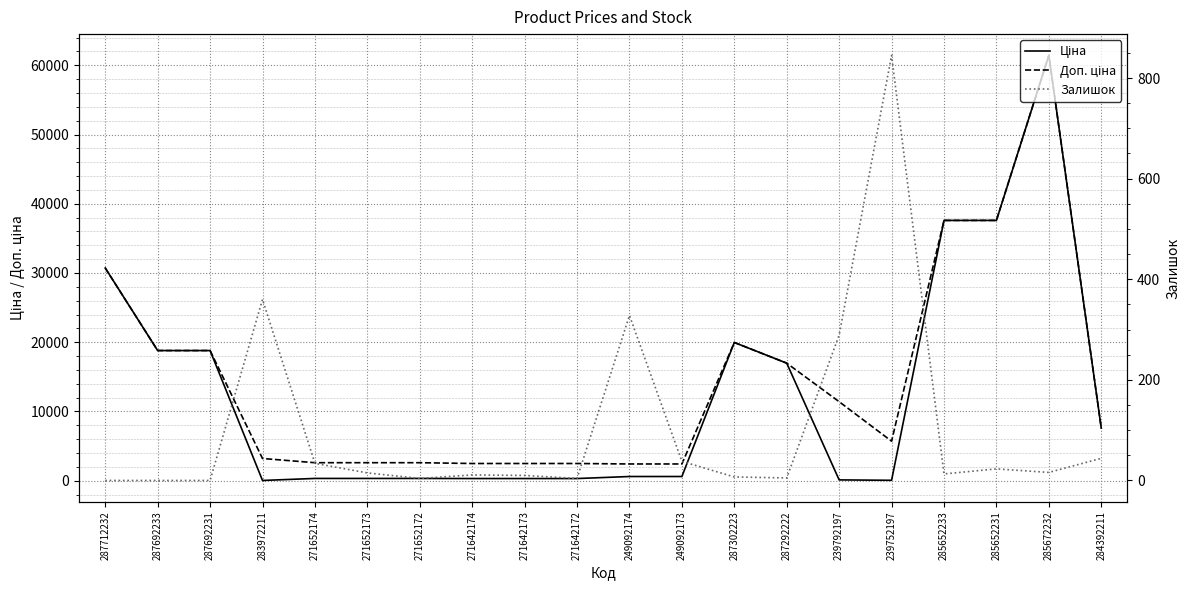

What is the lowest value of the Ціна series?

32.0